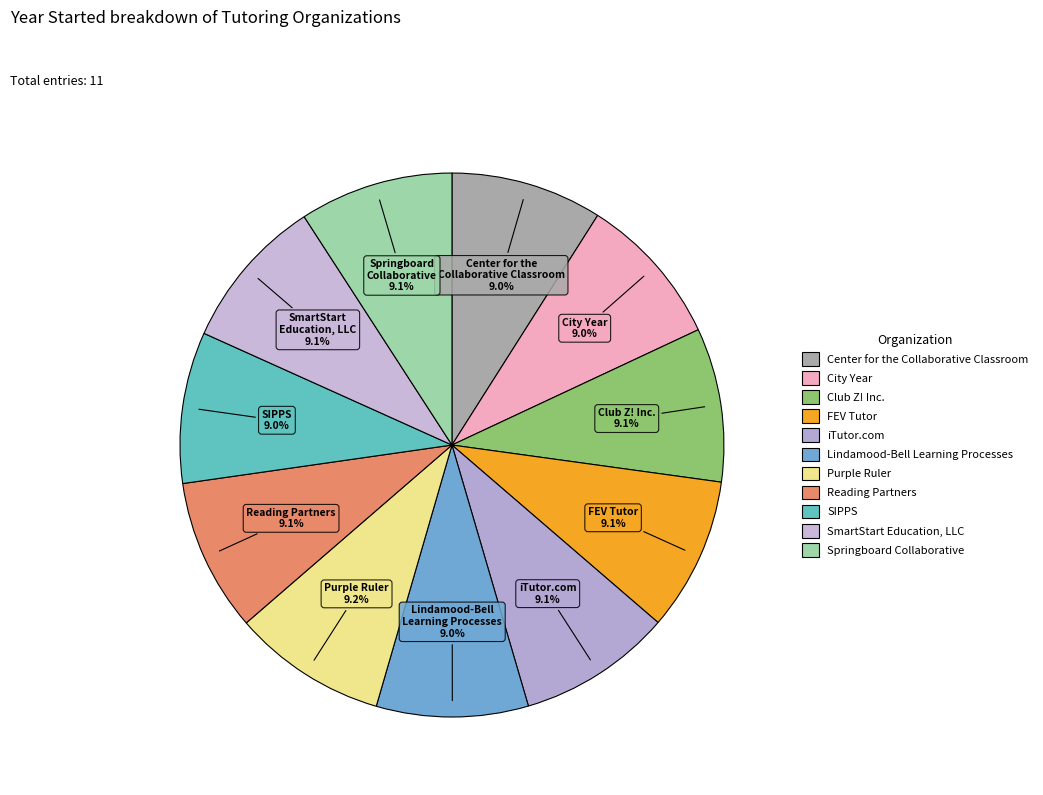

What percentage is the City Year slice, to the nearest percent?

9%